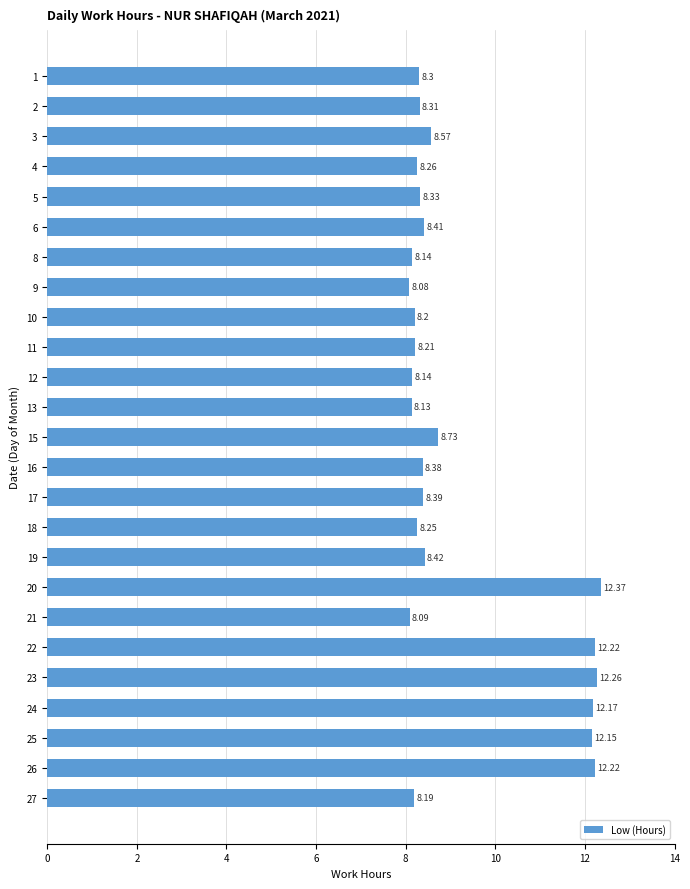

What is the average value?

9.2